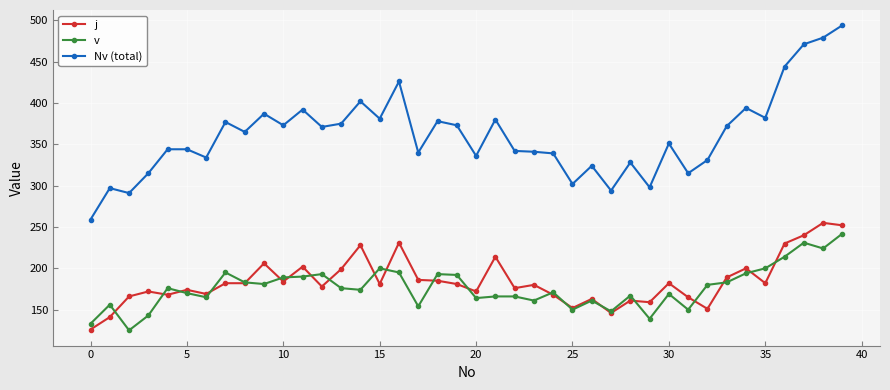

What is the value of the v point at the 6th from the left?

170